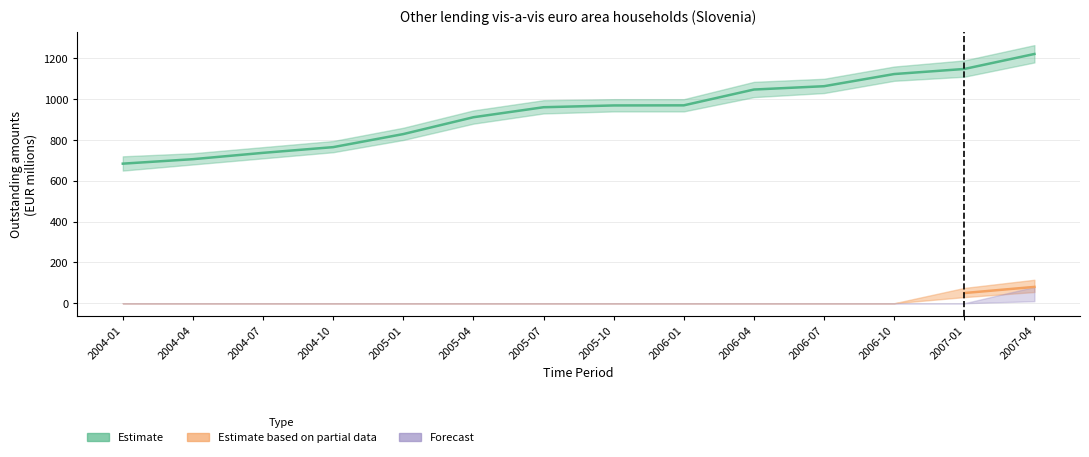

Between 2005-10 and 2004-01, which is larger?

2005-10